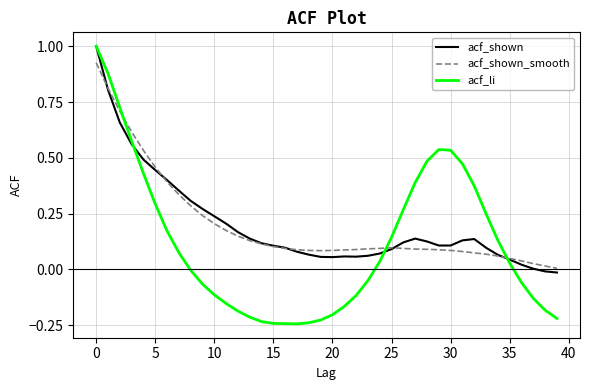

Which series has the largest range (max minus min)?

acf_li